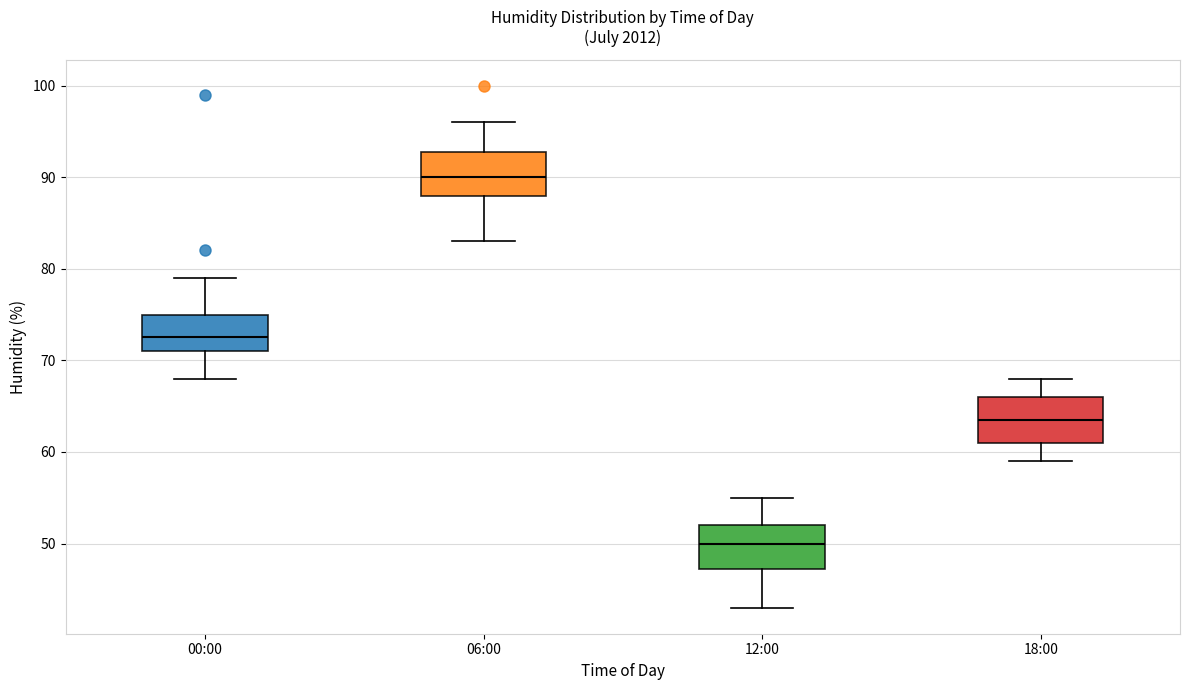

Reading left to right, transcribe this box plot: for each box, give where its median line is, the range the box spans, and where its two whiskers end, as read against the y-axis. The values are not printed on the chart, so give them approximately, as read against the axis.

00:00: median 73, box 71 to 75, whiskers 68 to 79
06:00: median 90, box 88 to 93, whiskers 83 to 96
12:00: median 50, box 47 to 52, whiskers 43 to 55
18:00: median 64, box 61 to 66, whiskers 59 to 68